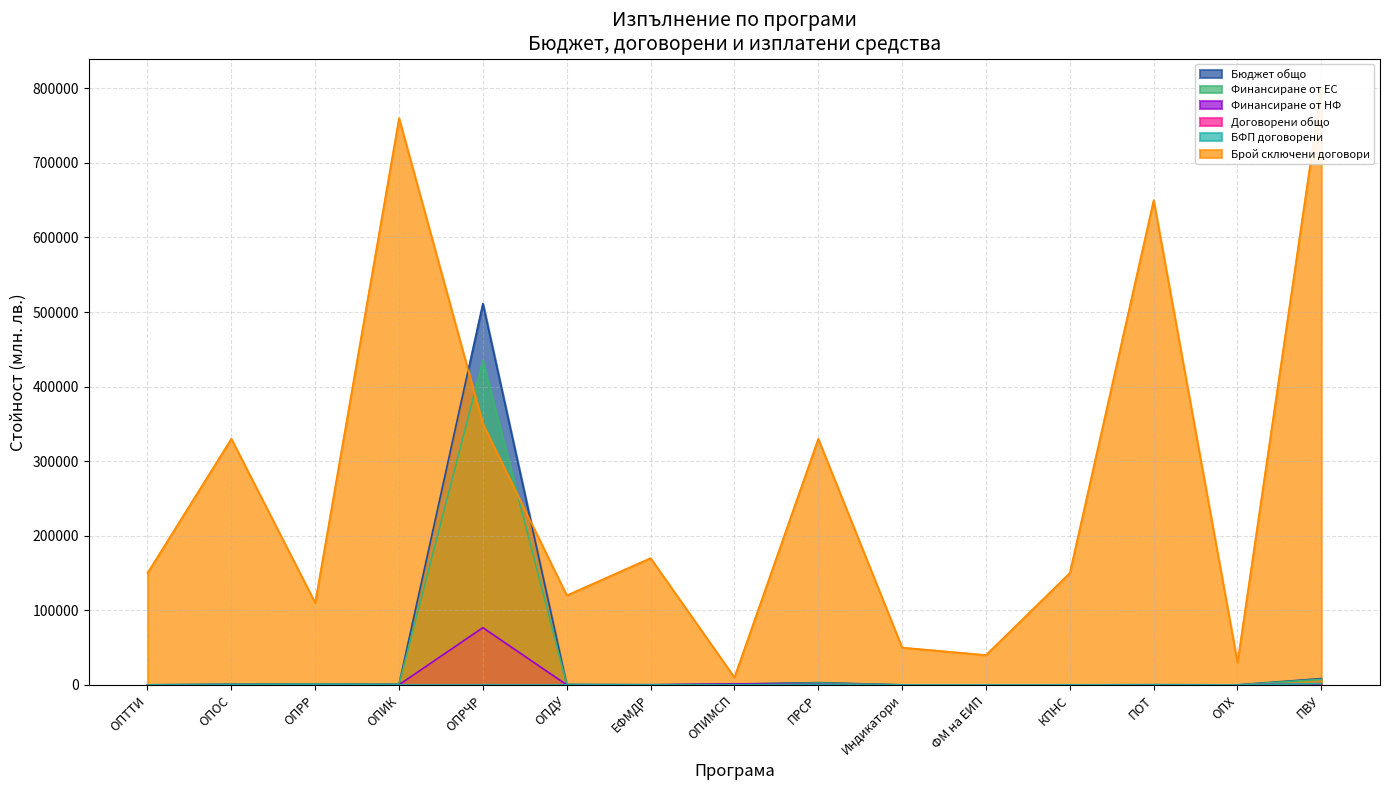

The value of Брой сключени договори at КПНС is 236555.3. True or false?

False